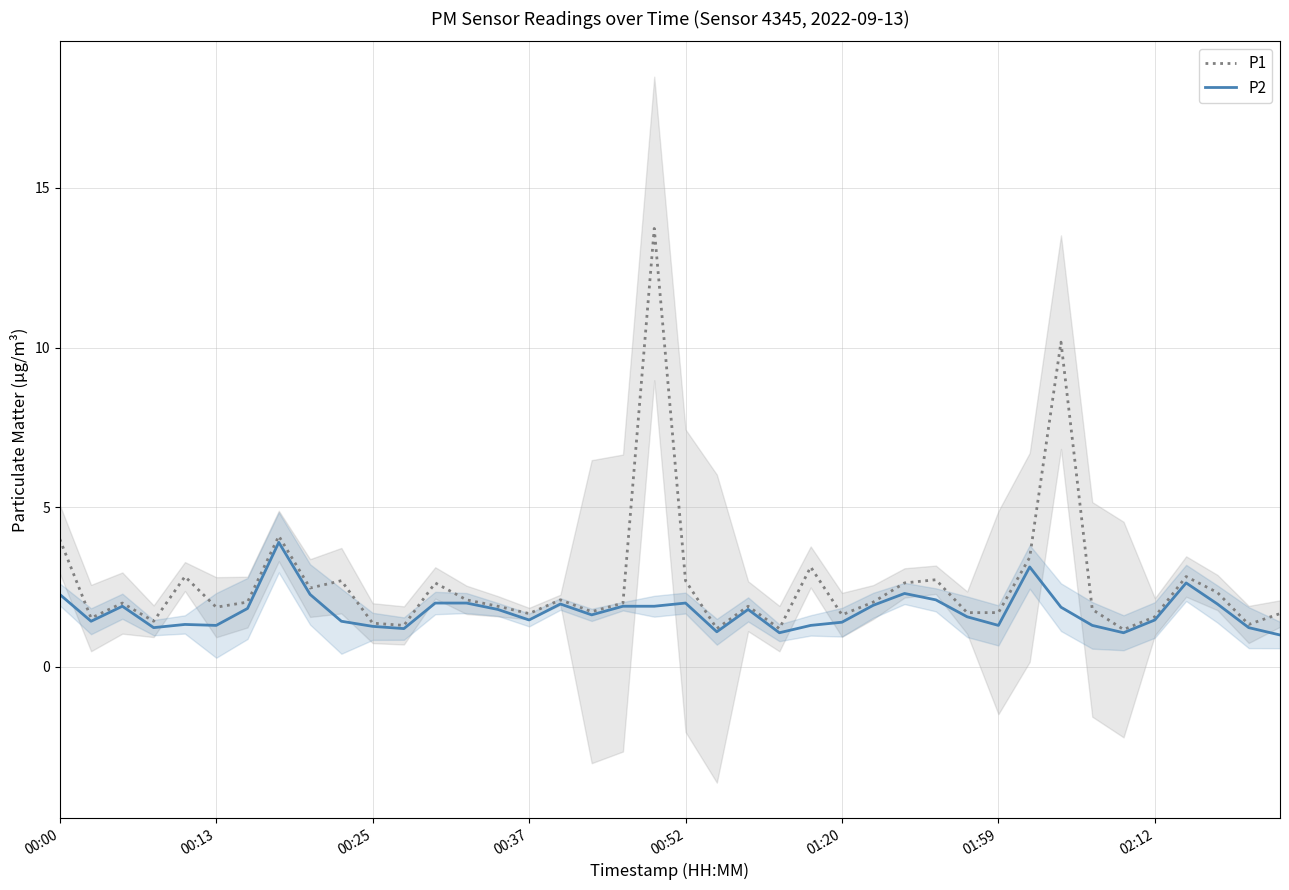

Count the number of data series in this chart.

2